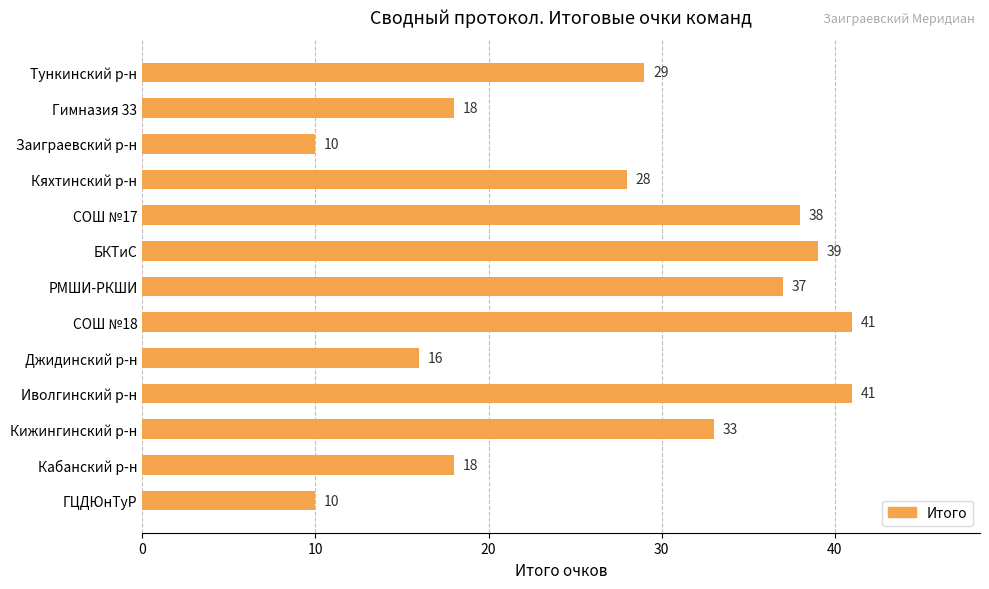

What is the difference between the maximum and second lowest values?

31